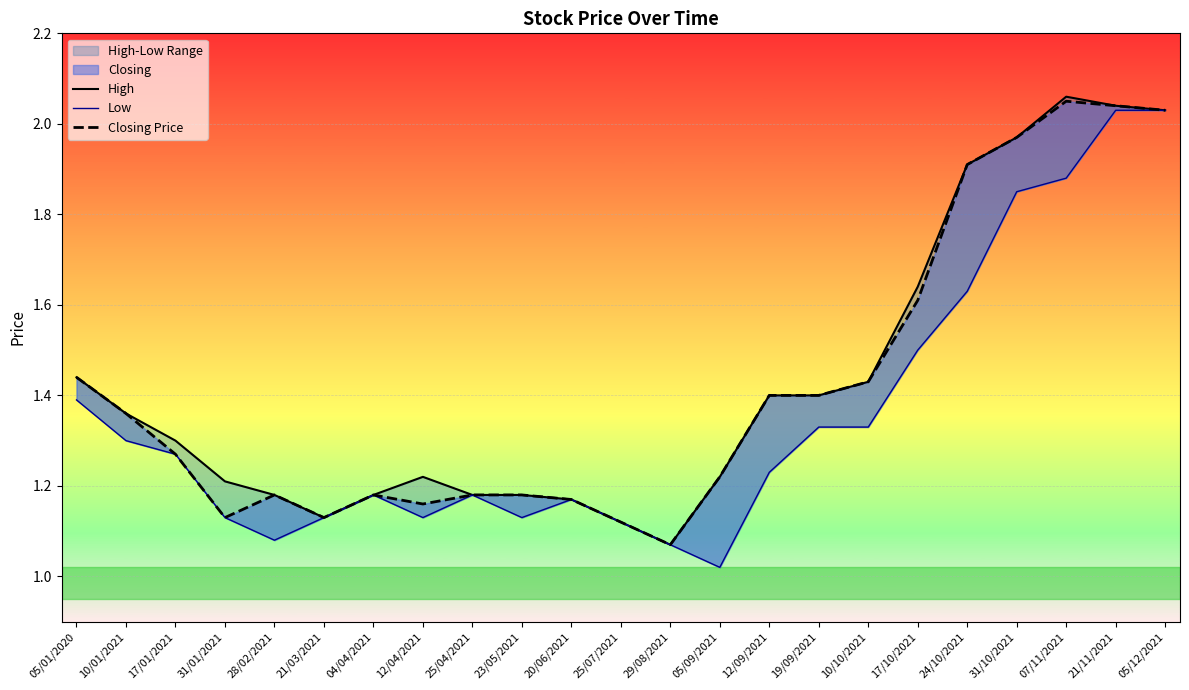

How many categories are shown in the chart?

23